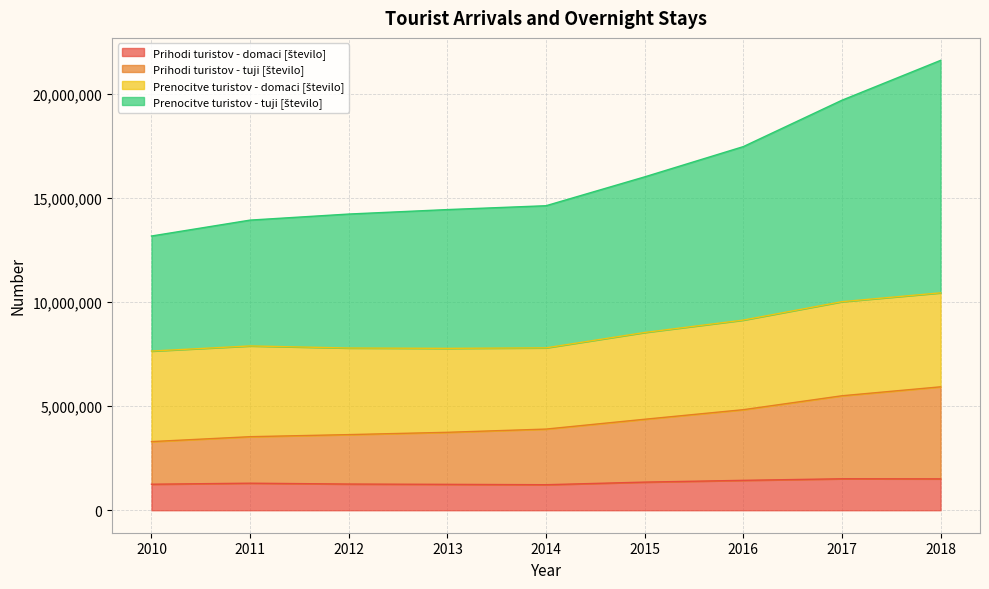

Which series has the largest range (max minus min)?

Prenocitve turistov - tuji [število]